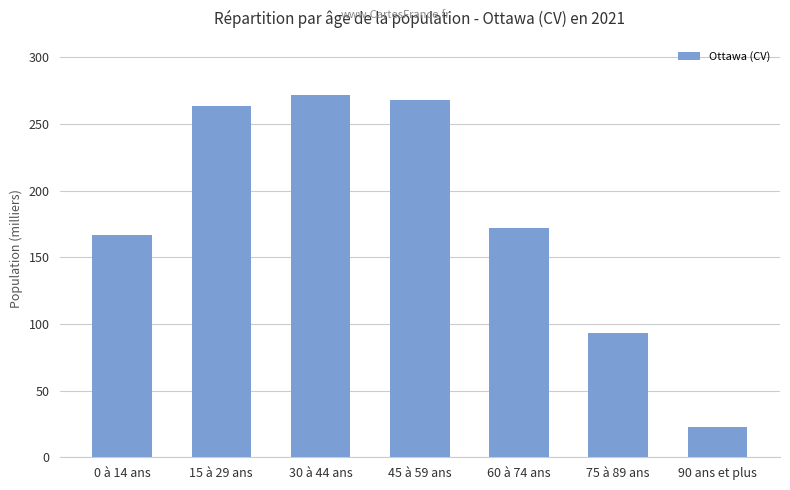

Which has a higher value, 0 à 14 ans or 75 à 89 ans?

0 à 14 ans